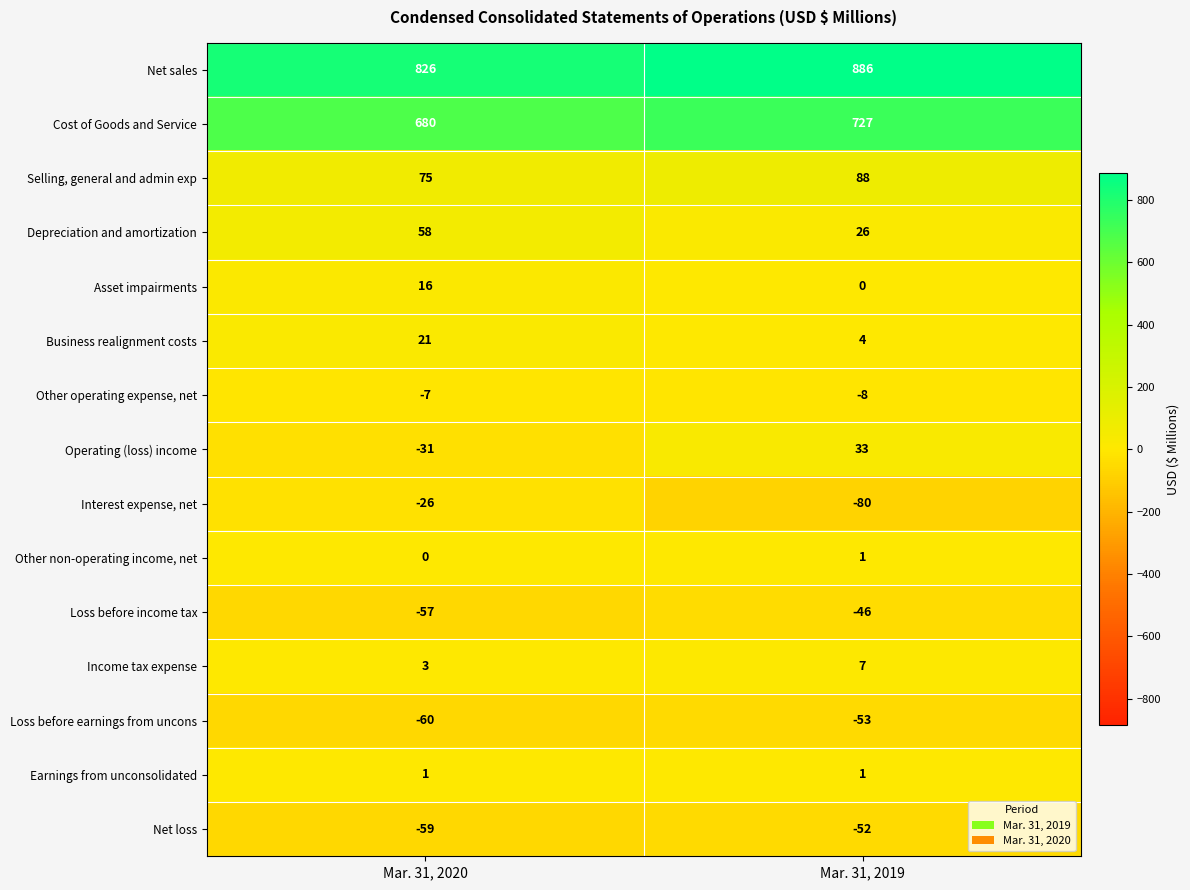

How many distinct data groups are displayed?

15